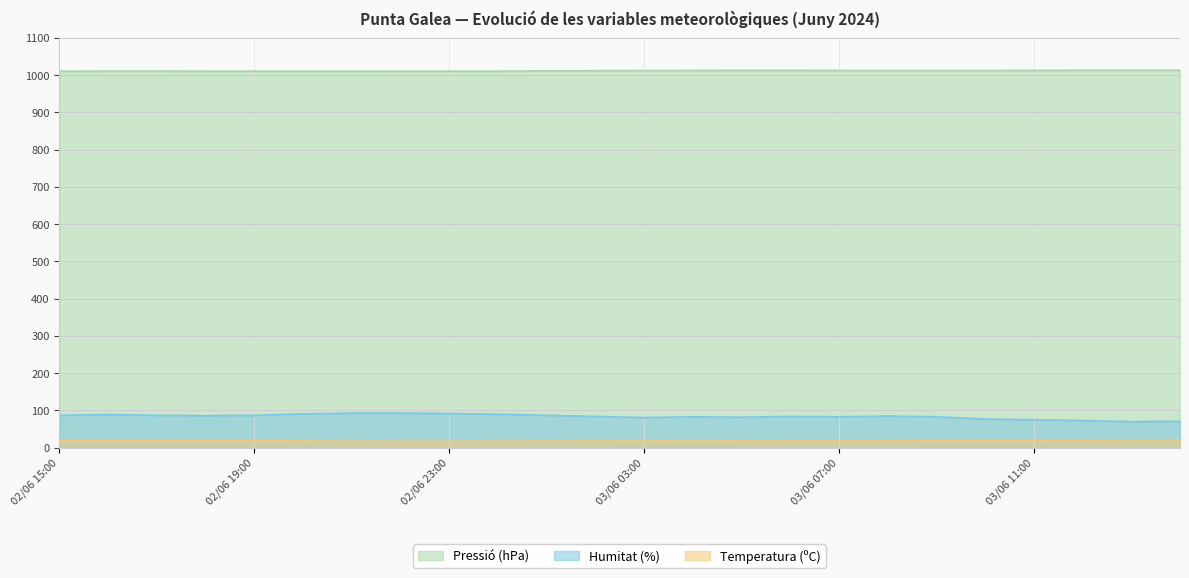

Where is the first local maximum for Temperatura (ºC)?

03/06 03:00